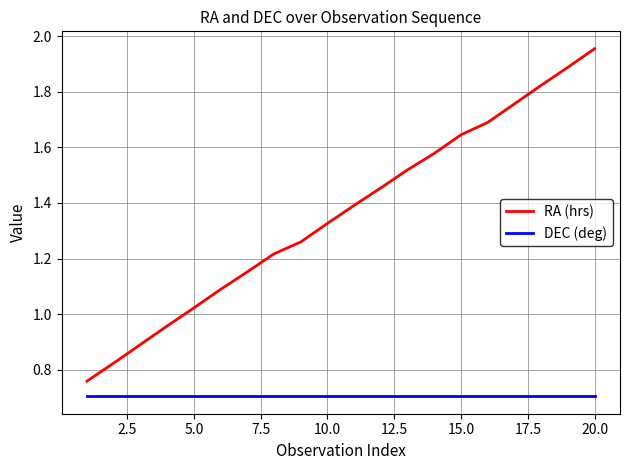

What is the smallest value displayed?

0.7